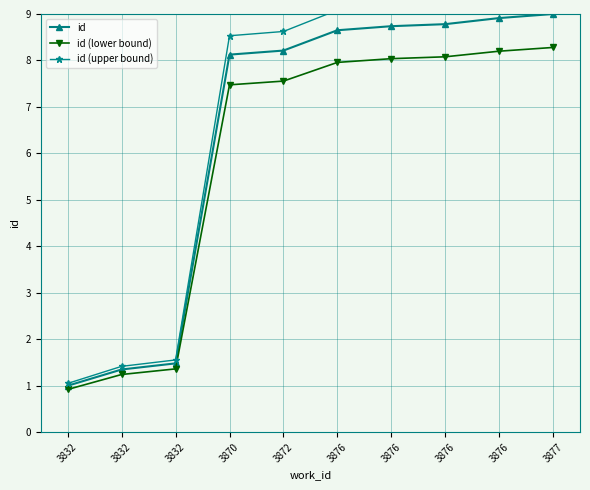

True or false: id (lower bound) and id cross at least once.

False